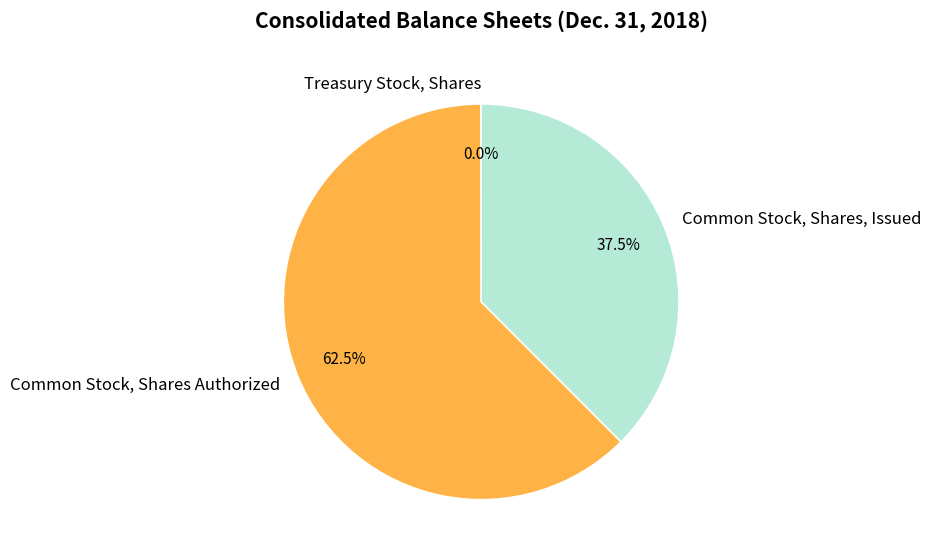

Which slice is the largest?

Common Stock, Shares Authorized